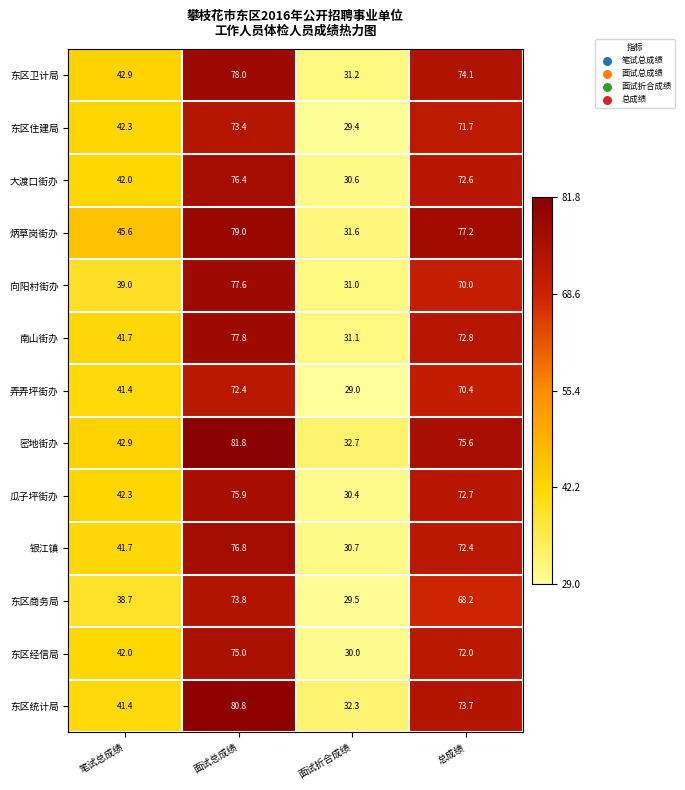

The value of 东区商务局 at 面试总成绩 is 105.4. True or false?

False